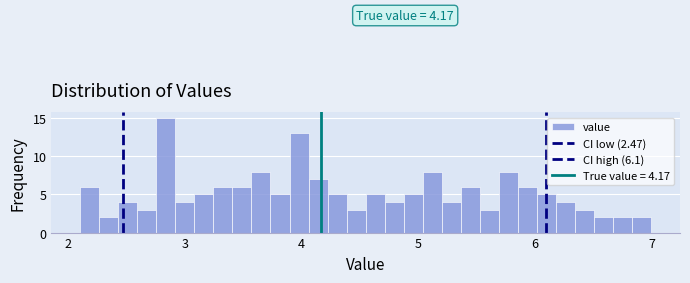

Around what value on the x-axis is the tallest bar? Give the approximate position of its centre, as read against the axis.

2.8